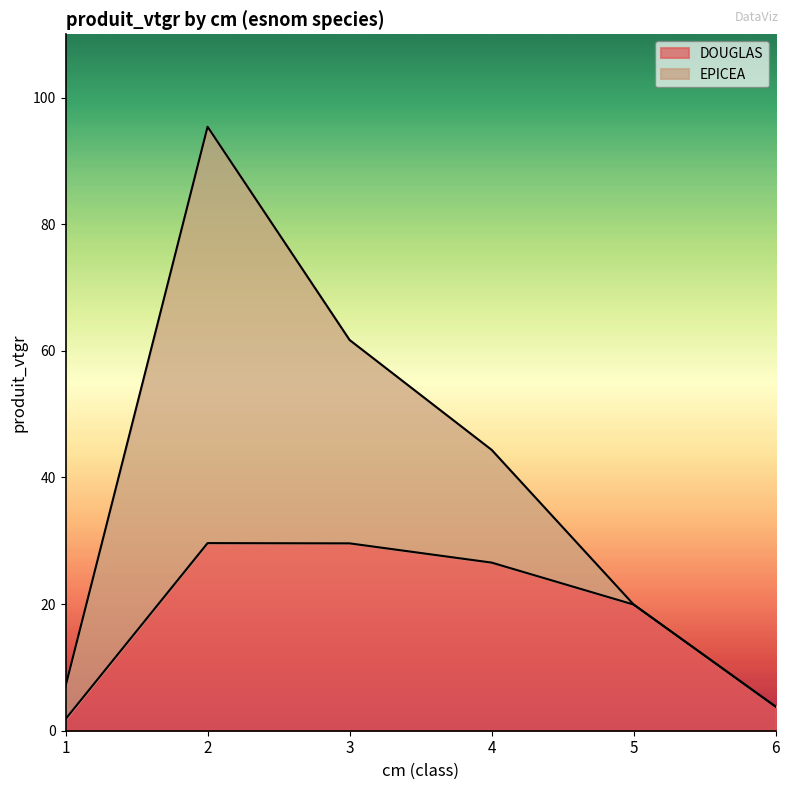

Is it true that the value at 4 is 26.6?

True